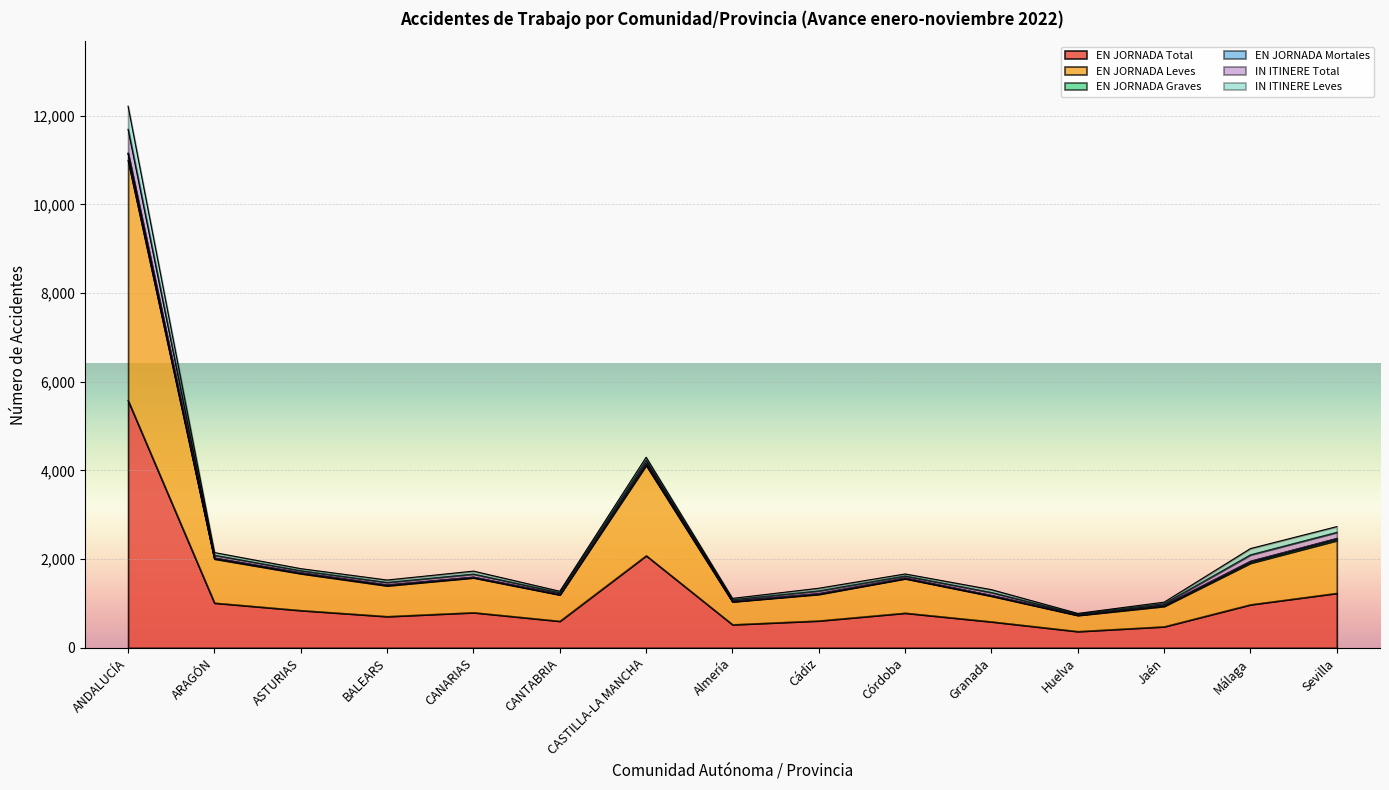

True or false: EN JORNADA Graves and EN JORNADA Leves cross at least once.

False